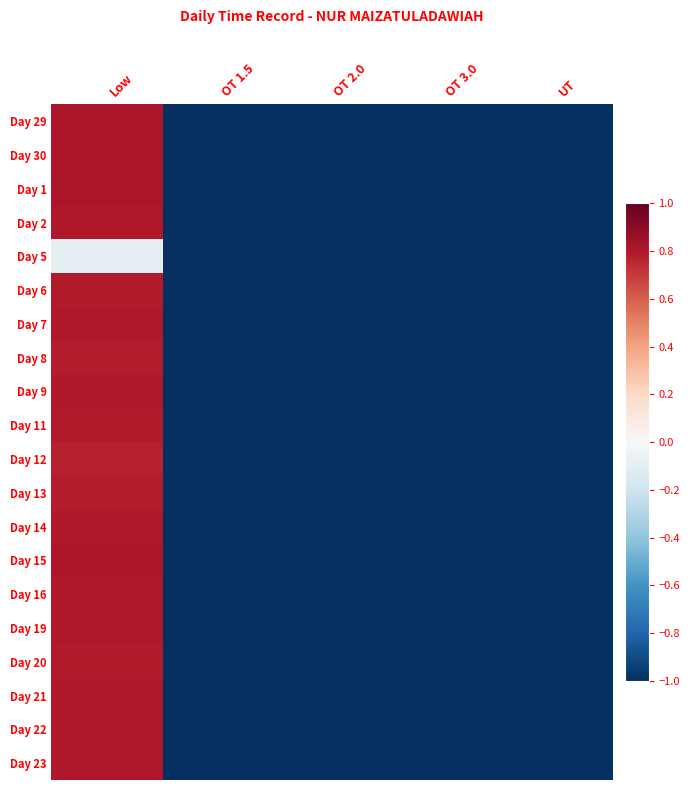

Reading left to right, what are all the values shown in this chart?

Day 29: Low=0.8	OT 1.5=-1.0	OT 2.0=-1.0	OT 3.0=-1.0	UT=-1.0
Day 30: Low=0.8	OT 1.5=-1.0	OT 2.0=-1.0	OT 3.0=-1.0	UT=-1.0
Day 1: Low=0.8	OT 1.5=-1.0	OT 2.0=-1.0	OT 3.0=-1.0	UT=-1.0
Day 2: Low=0.8	OT 1.5=-1.0	OT 2.0=-1.0	OT 3.0=-1.0	UT=-1.0
Day 5: Low=-0.1	OT 1.5=-1.0	OT 2.0=-1.0	OT 3.0=-1.0	UT=-1.0
Day 6: Low=0.8	OT 1.5=-1.0	OT 2.0=-1.0	OT 3.0=-1.0	UT=-1.0
Day 7: Low=0.8	OT 1.5=-1.0	OT 2.0=-1.0	OT 3.0=-1.0	UT=-1.0
Day 8: Low=0.8	OT 1.5=-1.0	OT 2.0=-1.0	OT 3.0=-1.0	UT=-1.0
Day 9: Low=0.8	OT 1.5=-1.0	OT 2.0=-1.0	OT 3.0=-1.0	UT=-1.0
Day 11: Low=0.8	OT 1.5=-1.0	OT 2.0=-1.0	OT 3.0=-1.0	UT=-1.0
Day 12: Low=0.8	OT 1.5=-1.0	OT 2.0=-1.0	OT 3.0=-1.0	UT=-1.0
Day 13: Low=0.8	OT 1.5=-1.0	OT 2.0=-1.0	OT 3.0=-1.0	UT=-1.0
Day 14: Low=0.8	OT 1.5=-1.0	OT 2.0=-1.0	OT 3.0=-1.0	UT=-1.0
Day 15: Low=0.8	OT 1.5=-1.0	OT 2.0=-1.0	OT 3.0=-1.0	UT=-1.0
Day 16: Low=0.8	OT 1.5=-1.0	OT 2.0=-1.0	OT 3.0=-1.0	UT=-1.0
Day 19: Low=0.8	OT 1.5=-1.0	OT 2.0=-1.0	OT 3.0=-1.0	UT=-1.0
Day 20: Low=0.8	OT 1.5=-1.0	OT 2.0=-1.0	OT 3.0=-1.0	UT=-1.0
Day 21: Low=0.8	OT 1.5=-1.0	OT 2.0=-1.0	OT 3.0=-1.0	UT=-1.0
Day 22: Low=0.8	OT 1.5=-1.0	OT 2.0=-1.0	OT 3.0=-1.0	UT=-1.0
Day 23: Low=0.8	OT 1.5=-1.0	OT 2.0=-1.0	OT 3.0=-1.0	UT=-1.0